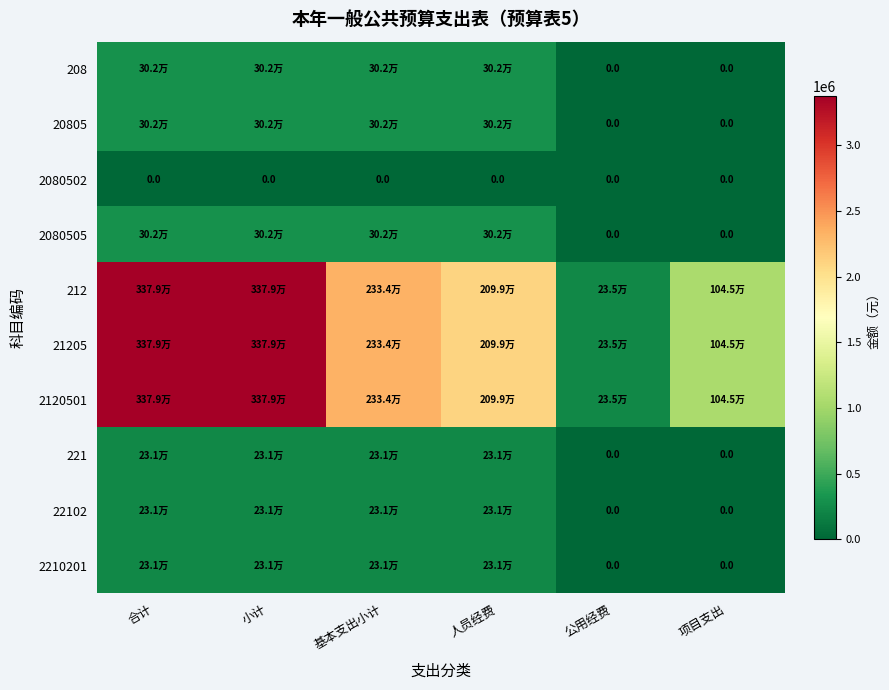

Which series has the largest range (max minus min)?

212